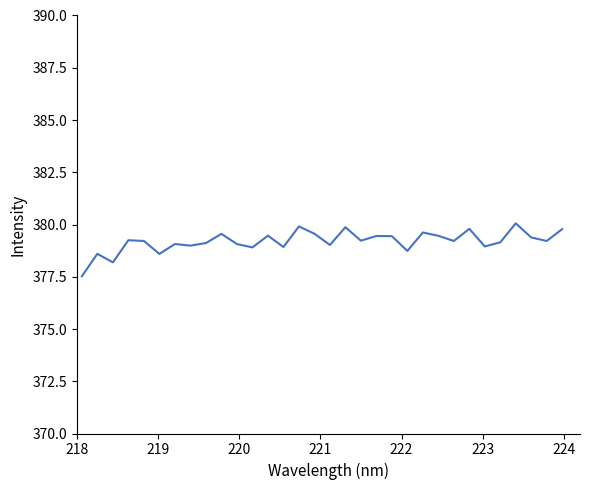

What is the minimum value shown in the chart?

377.5